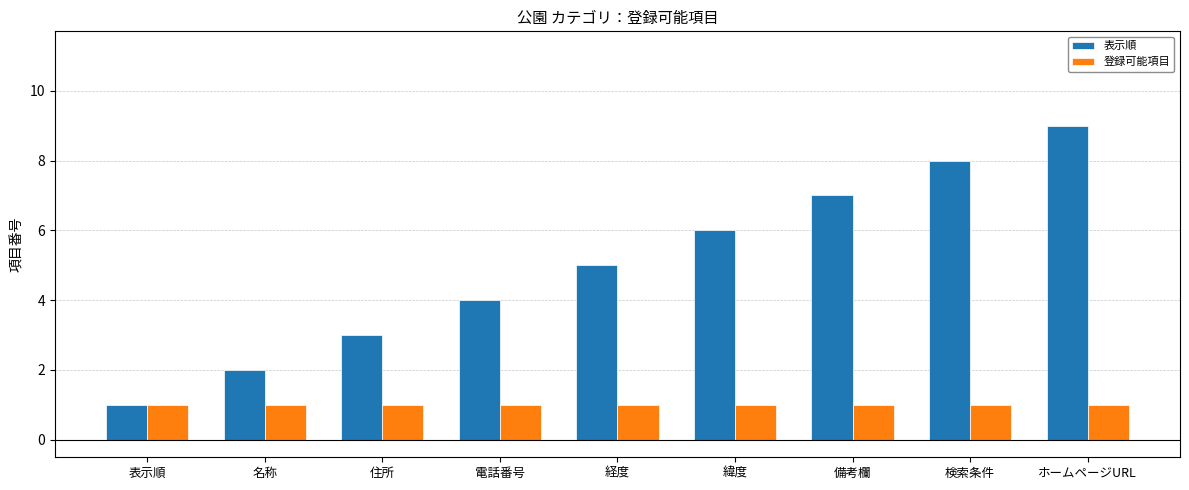

How many bars are there in each group?

2